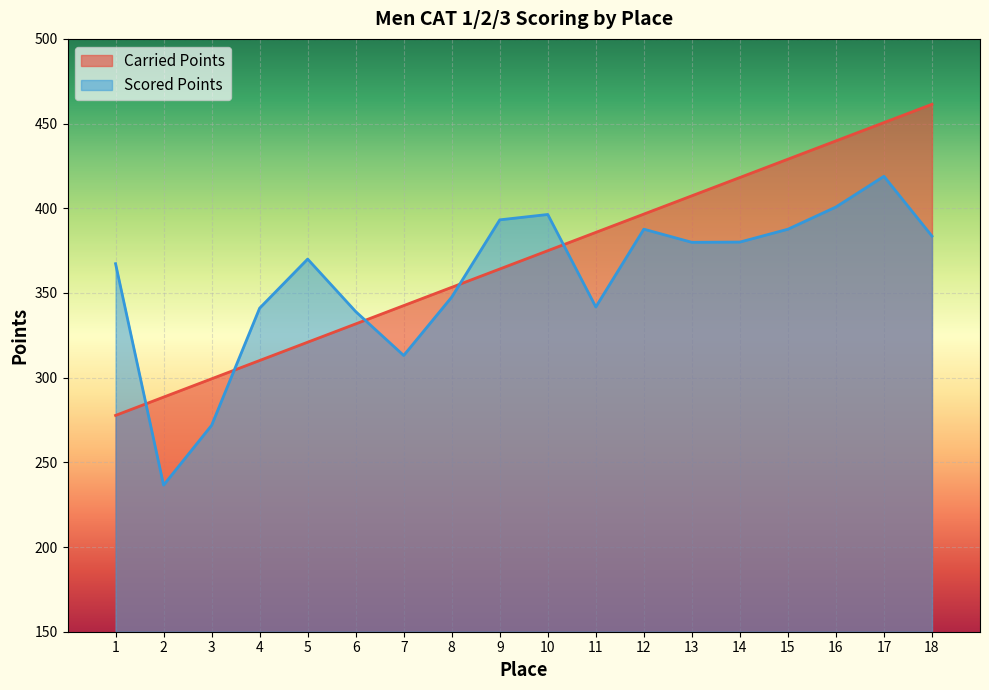

What is the sum of all Carried Points values?

6651.9